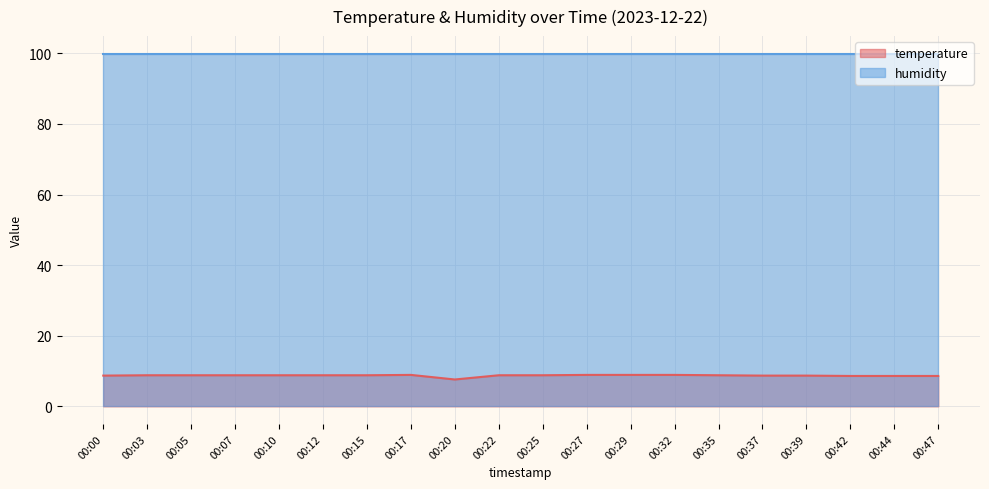

How many data points are less than 8?

1